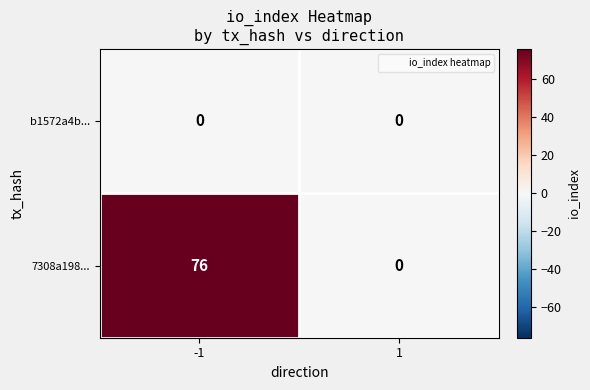

Reading right to left, extract all data points from this chart.

b1572a4b...: 1=0	-1=0
7308a198...: 1=0	-1=76